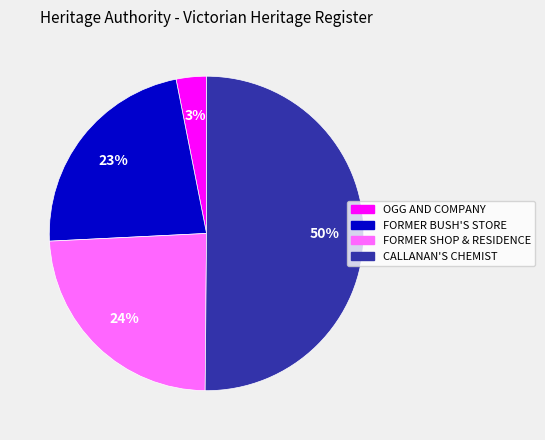

To the nearest percent, what is the difference between the largest and smallest slice percentages?

47%